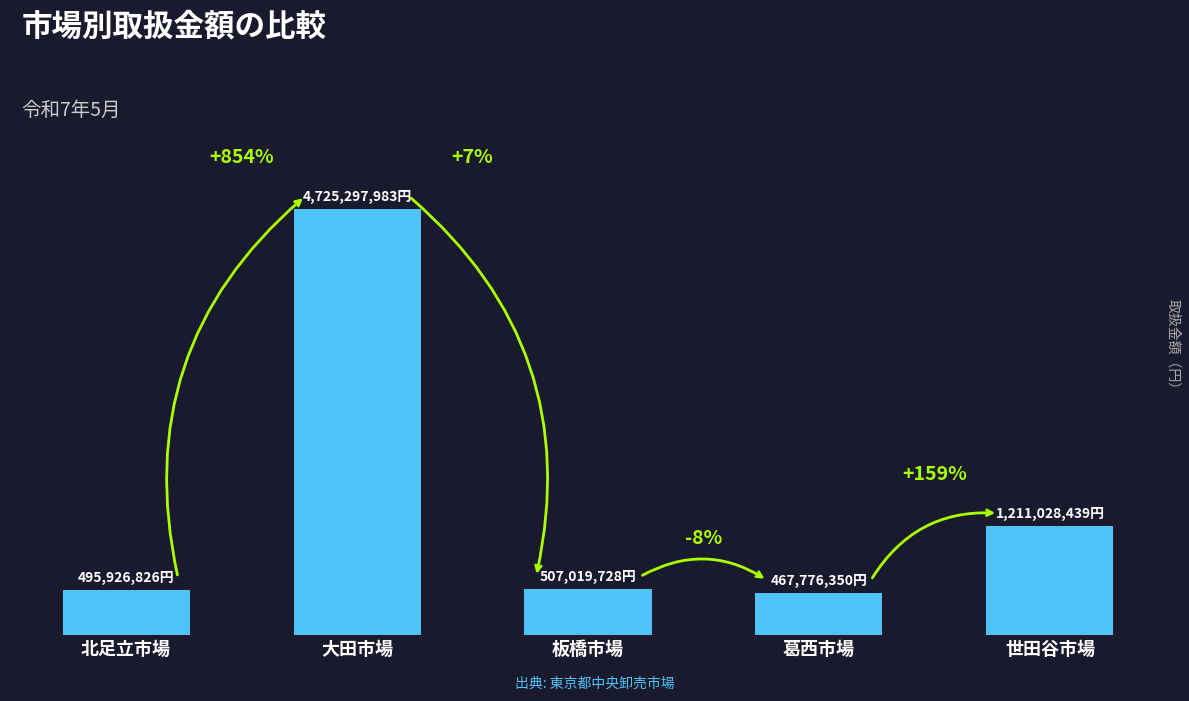

What position from the right is 板橋市場?

3